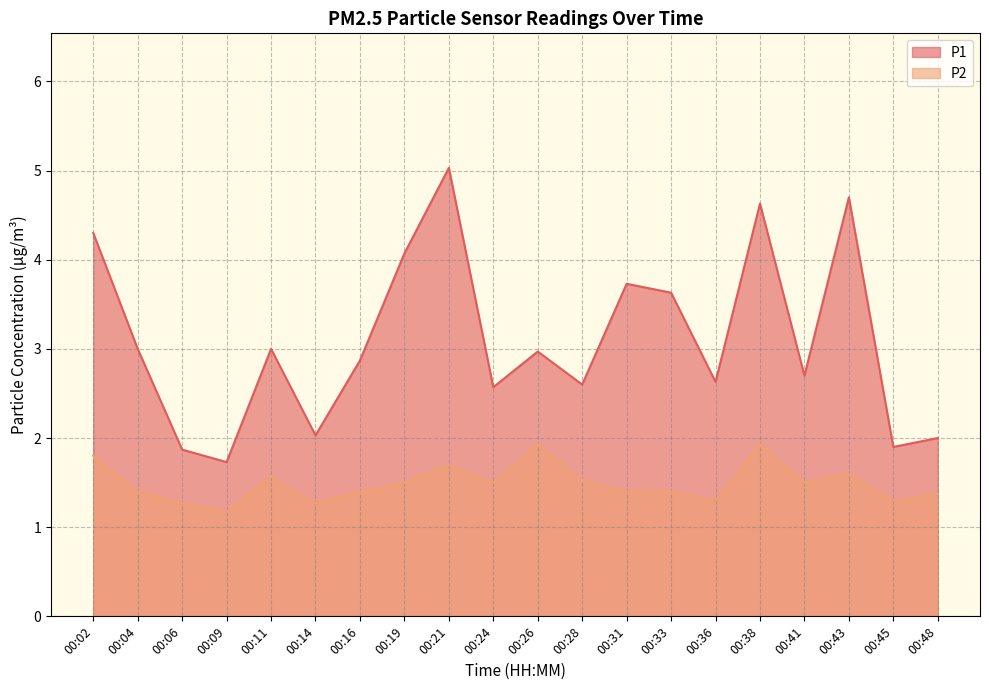

How many values in the P1 series exceed 2?

16